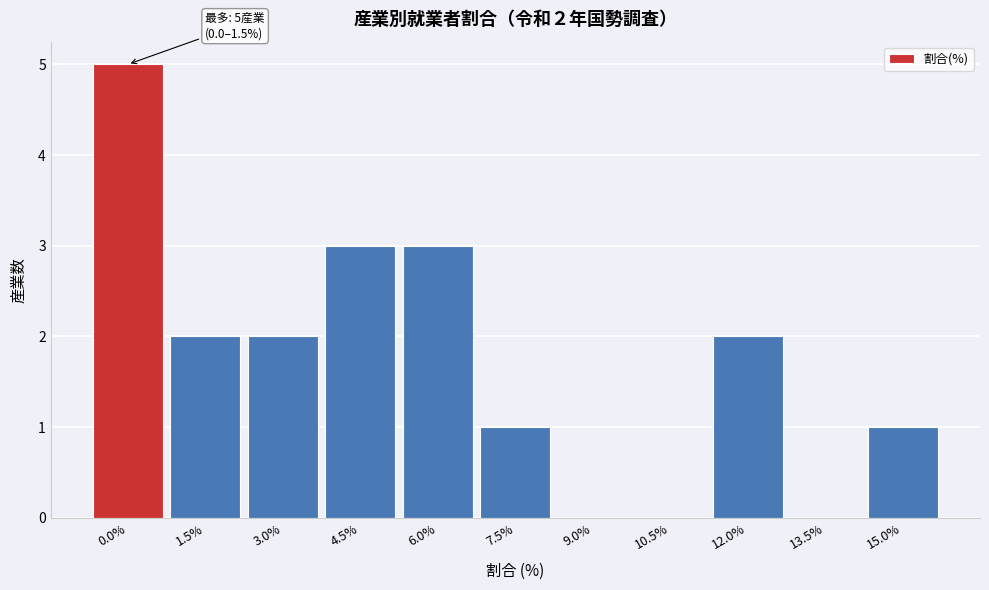

Reading left to right, list all the values displayed in this chart.

0.0%=5	1.5%=2	3.0%=2	4.5%=3	6.0%=3	7.5%=1	9.0%=0	10.5%=0	12.0%=2	13.5%=0	15.0%=1